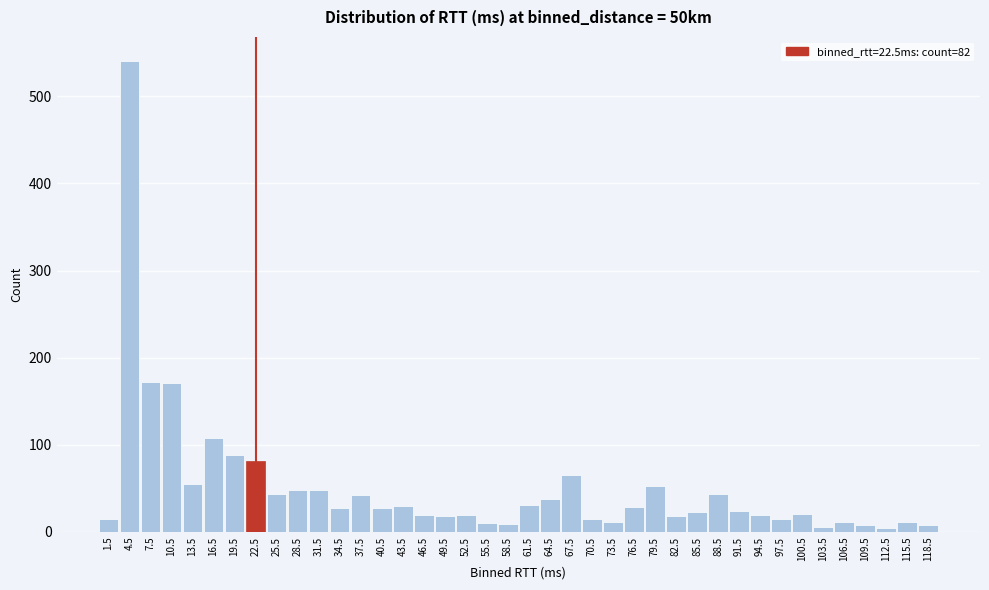

What is the maximum value shown in the chart?

541